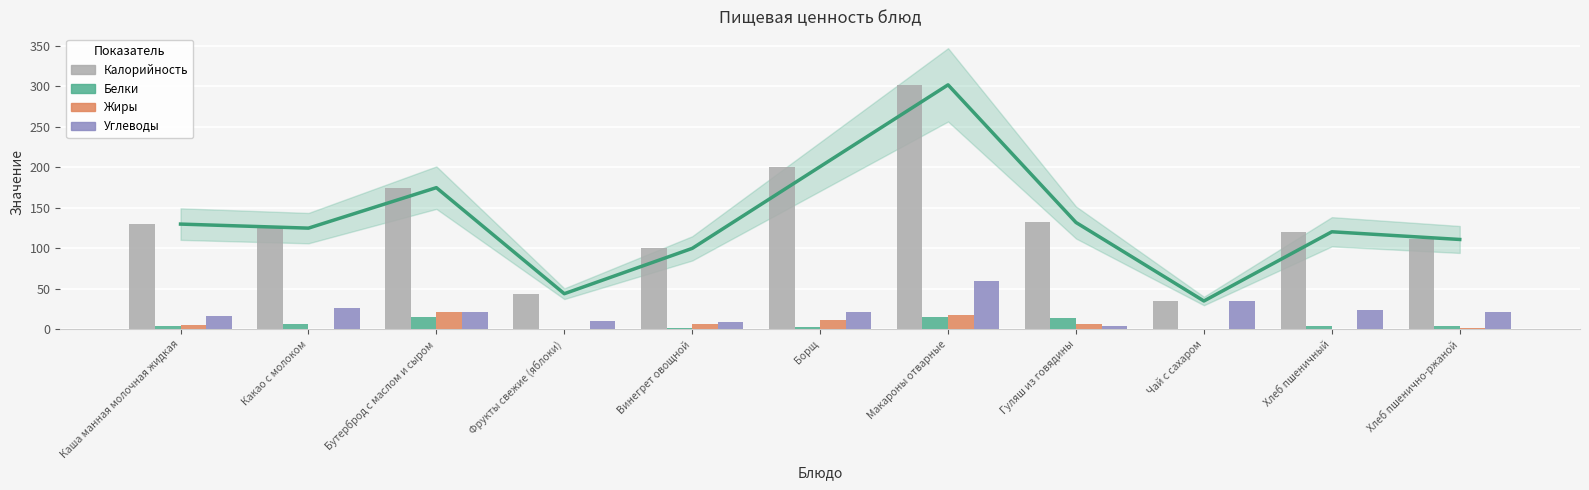

What is the difference between the highest and lowest values at Макароны отварные?

287.0